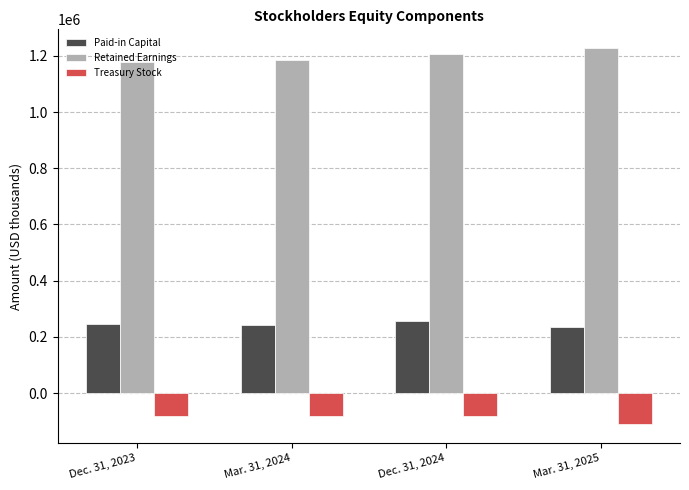

Rank the series by their maximum value, from highest to lowest.

Retained Earnings, Paid-in Capital, Treasury Stock